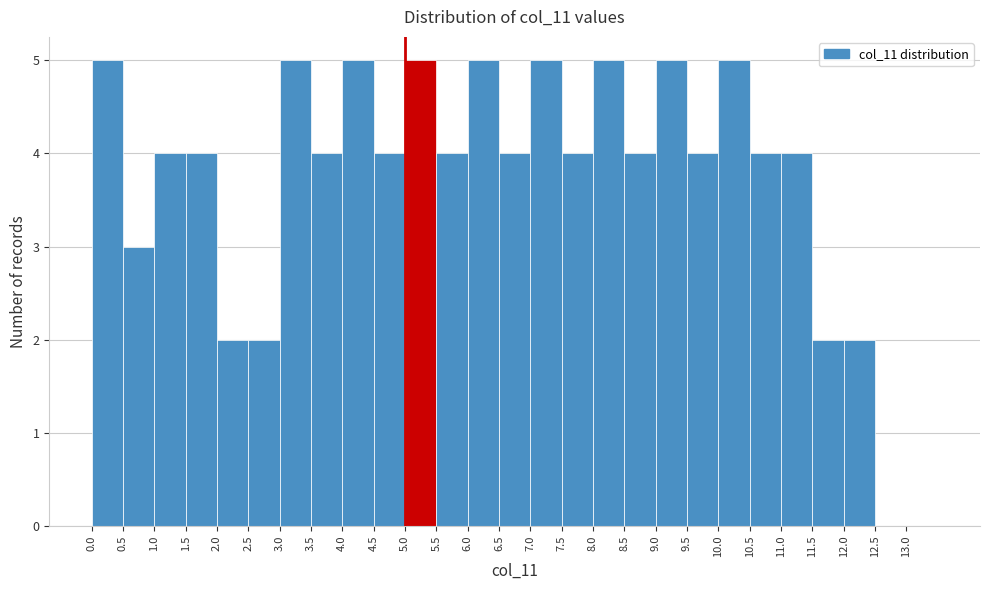

How tall is the bar that spans 2.0 to 2.5 on the x-axis? The values are not printed on the chart, so give them approximately, as read against the axis.

2